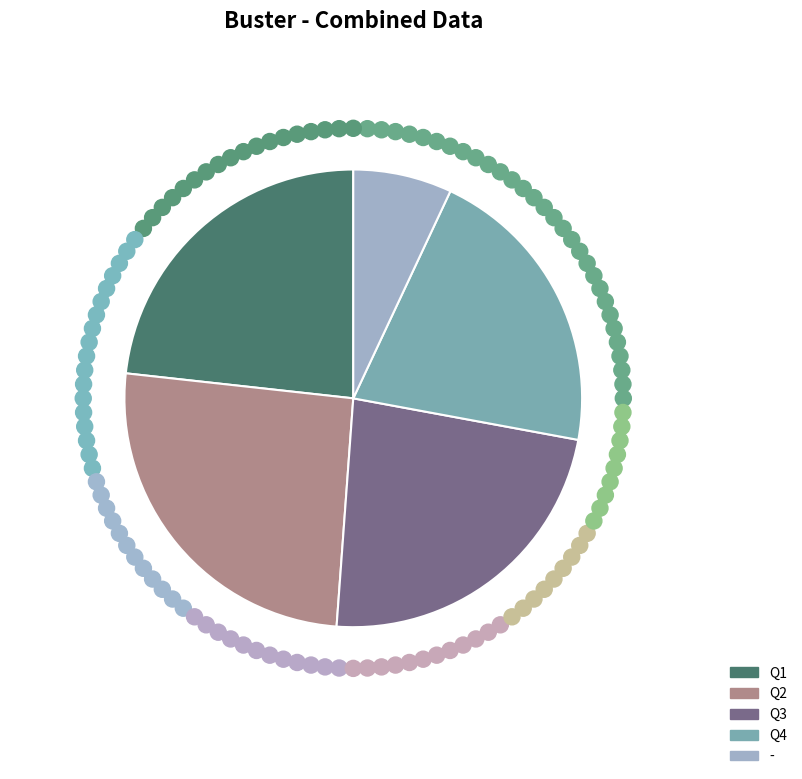

Combined, do Q2 and Q3 account for over 50%?

No